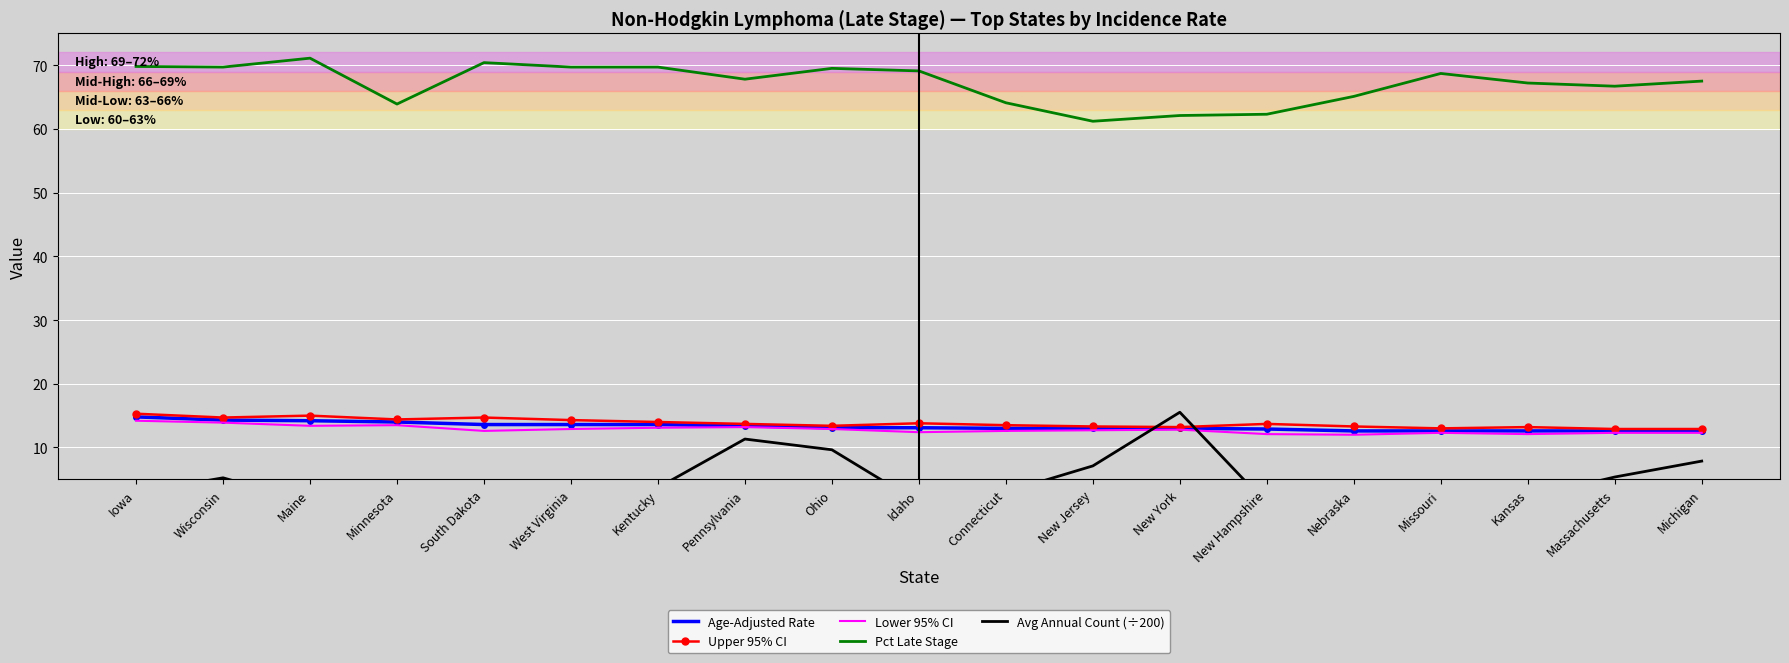

What are all the series names shown in the legend?

Age-Adjusted Rate, Upper 95% CI, Lower 95% CI, Pct Late Stage, Avg Annual Count (÷200)